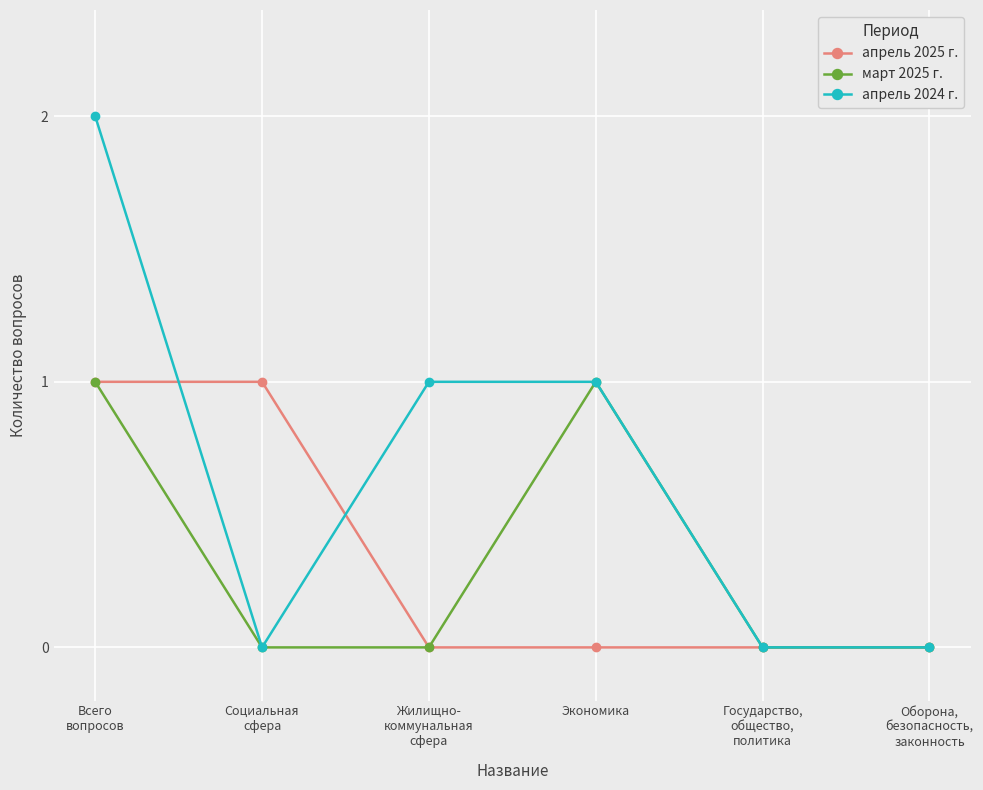

What is the difference between the highest and lowest values at Экономика?

1